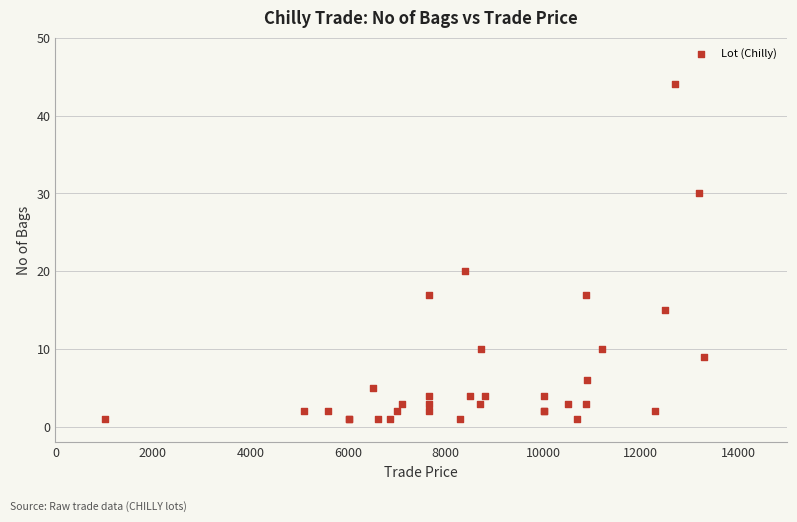

What Y value in the scatter plot is closest to 22?

20